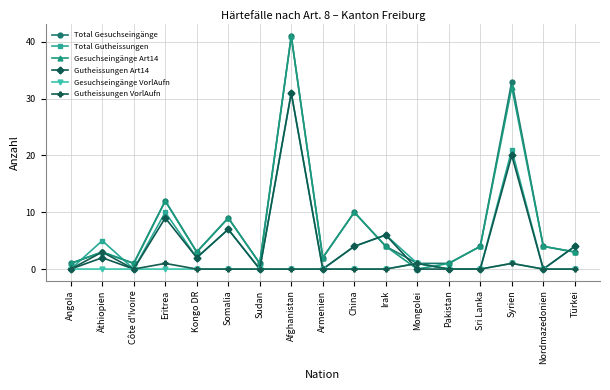

What is the spread (max minus min) of values at Eritrea?

12